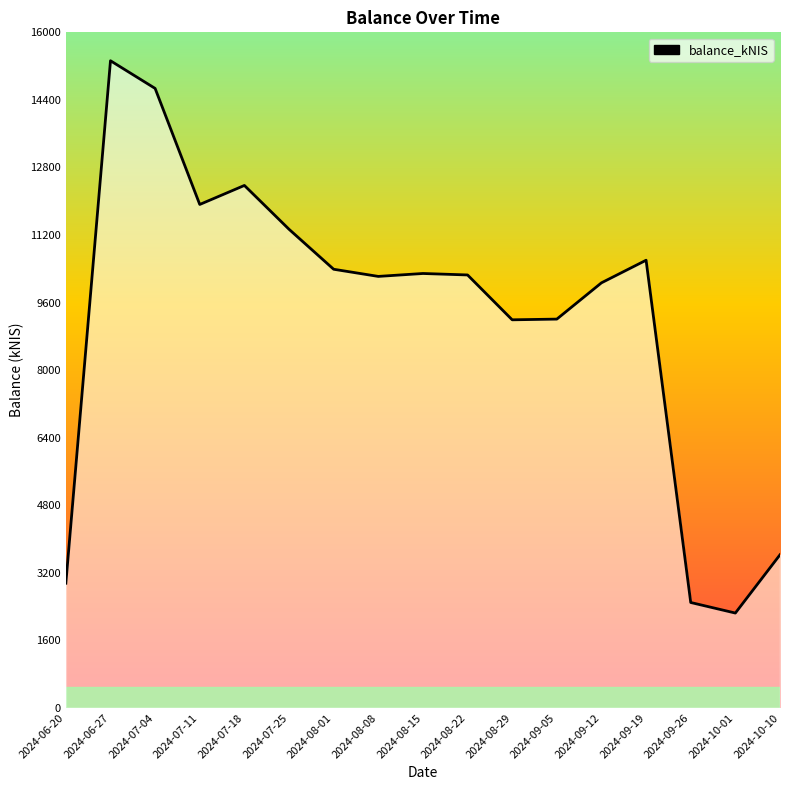

What is the maximum value shown in the chart?

15327.0